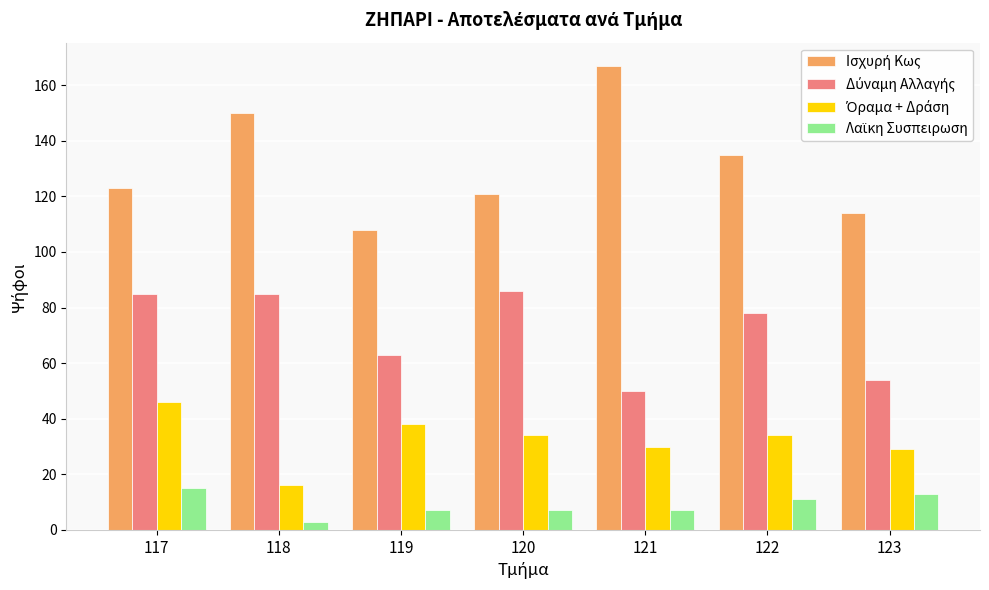

What is the maximum value shown in the chart?

167